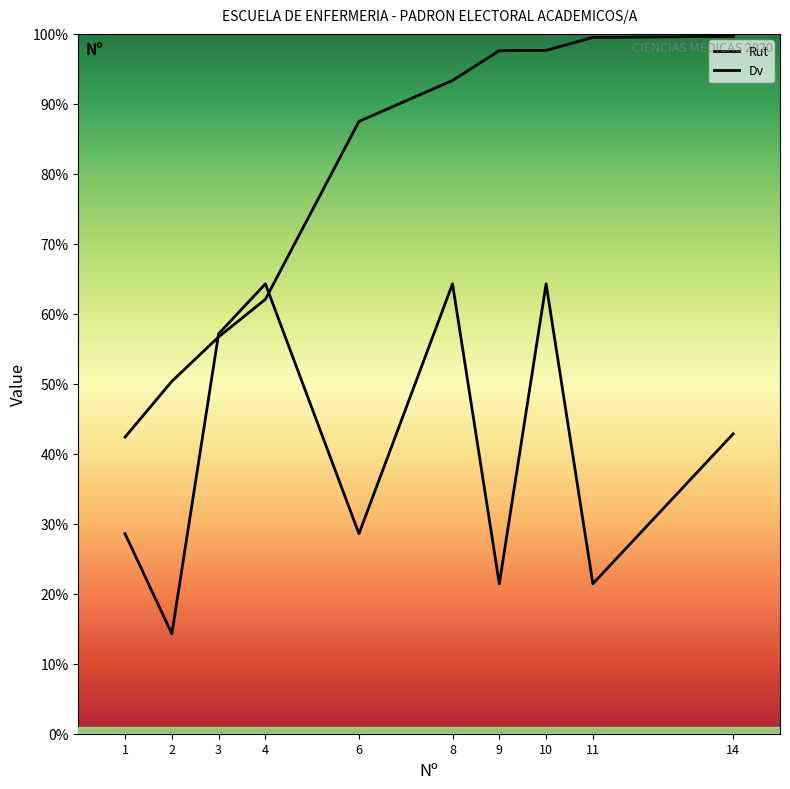

Which label corresponds to the smallest value in the chart?

2